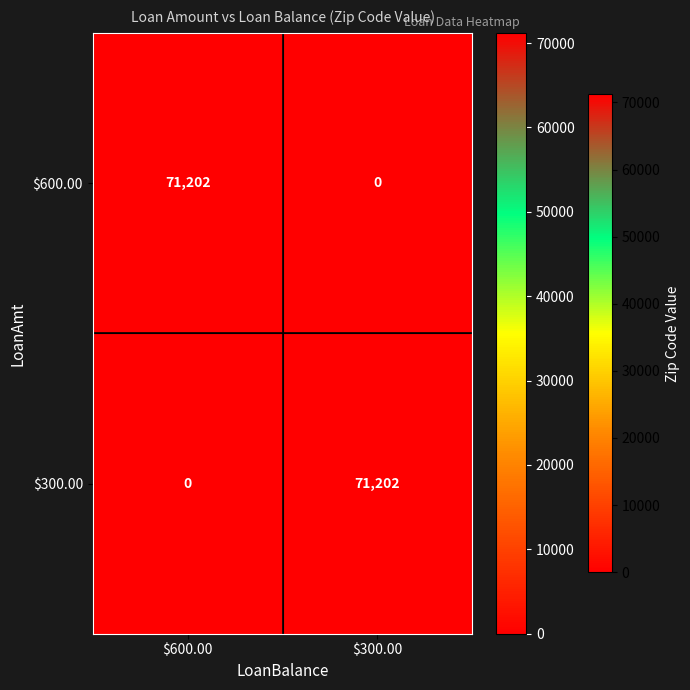

How many categories are shown in the chart?

2